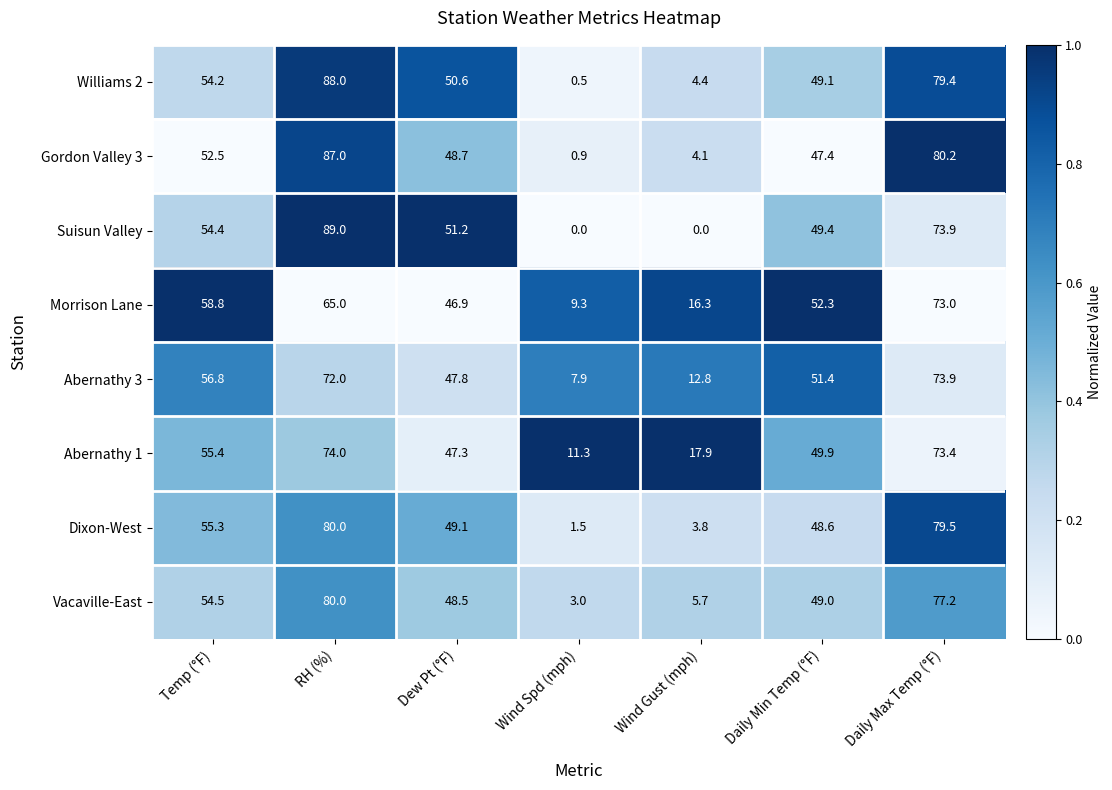

Where does the Williams 2 series first go above 50?

Temp (°F)